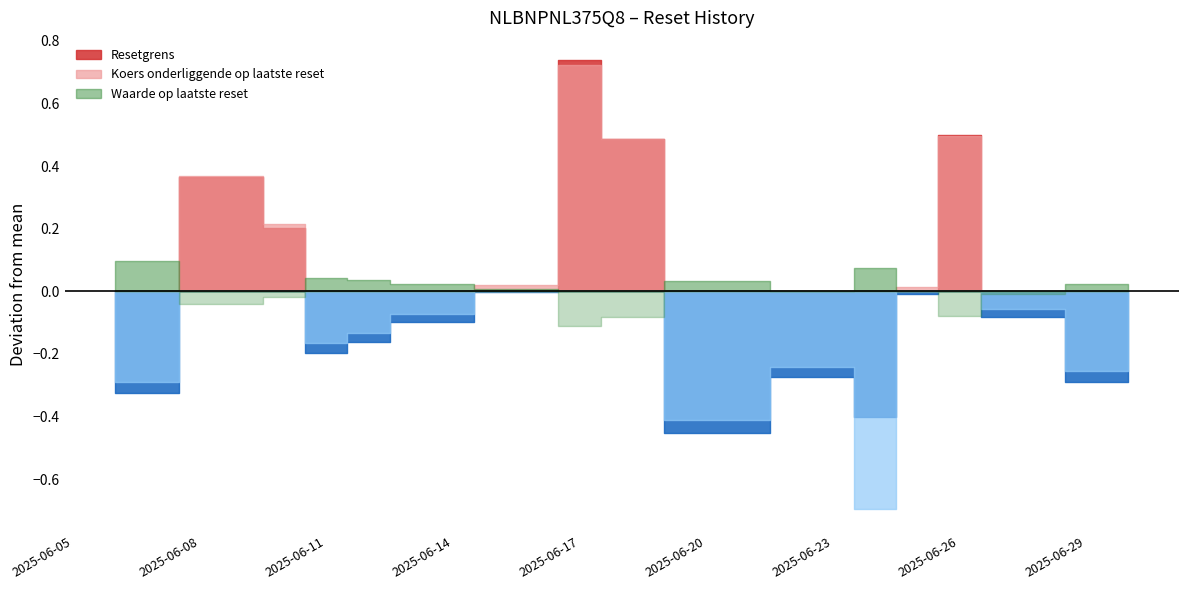

True or false: Resetgrens and Koers onderliggende op laatste reset cross at least once.

False